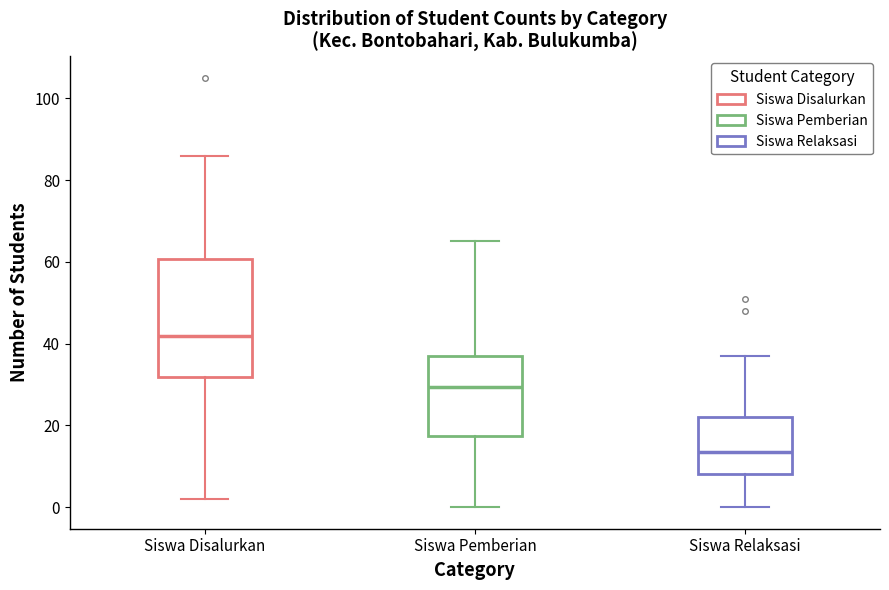

Which box has the lowest median line?

Siswa Relaksasi